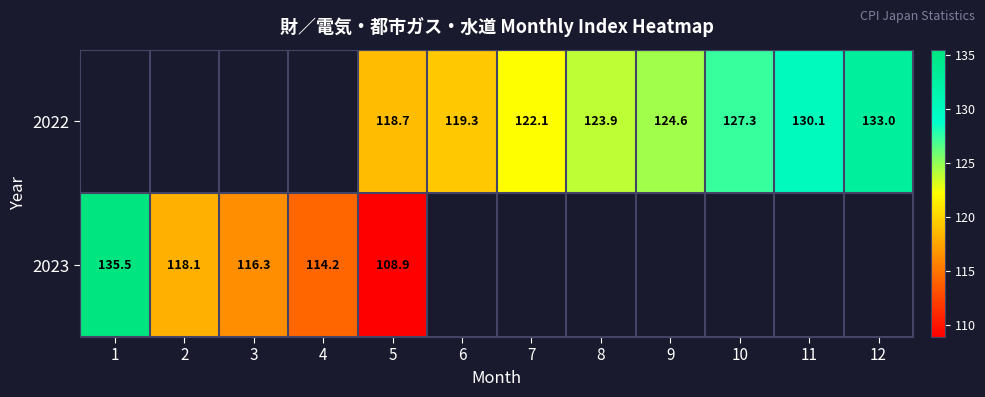

What is the greatest value displayed?

135.5